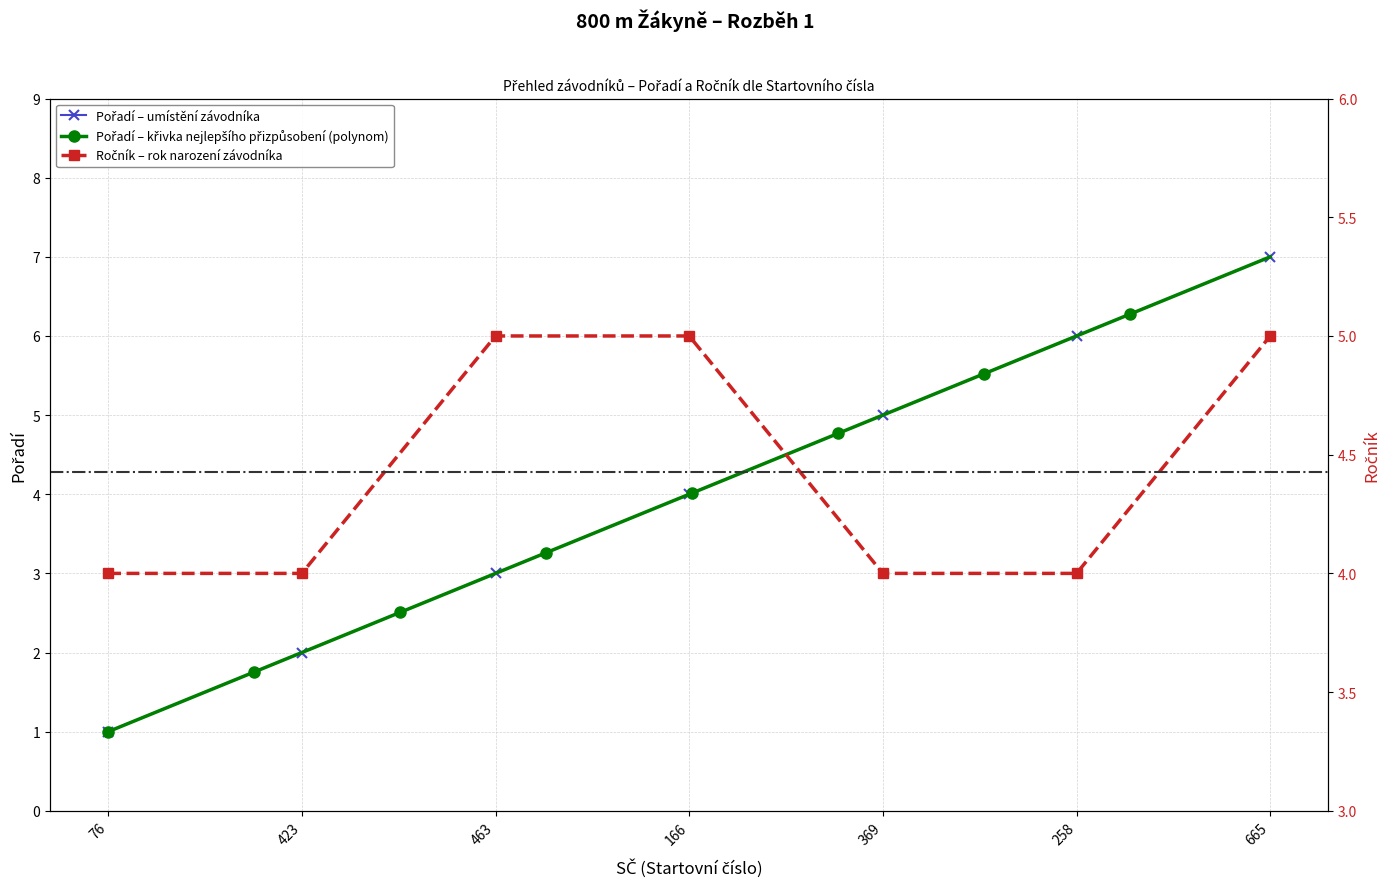

Reading left to right, list all the values displayed in this chart.

Pořadí: 1	2	3	4	5	6	7
Ročník: 4	4	5	5	4	4	5